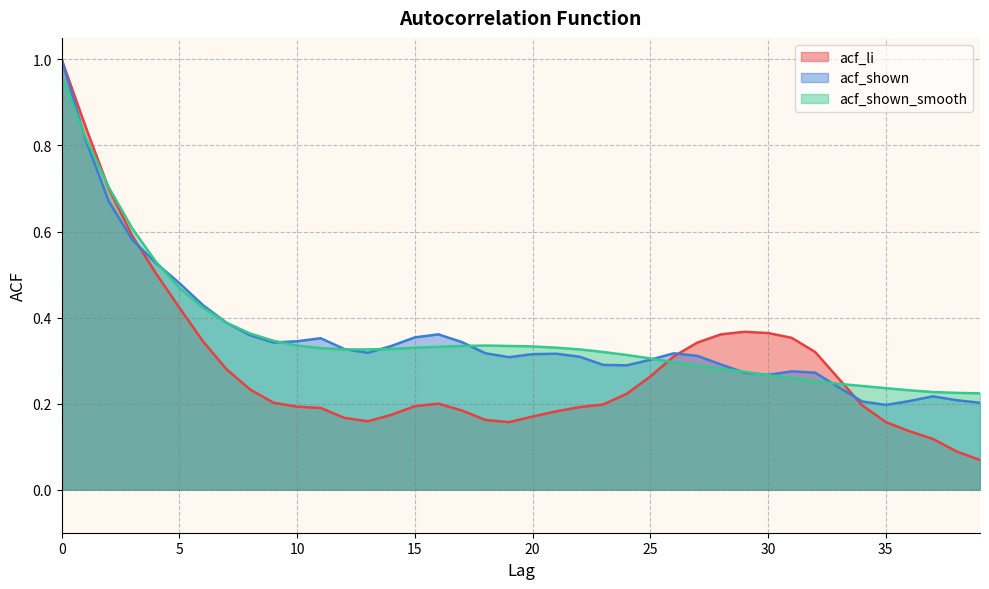

What is the value of the acf_li point at the 18th from the left?

0.2